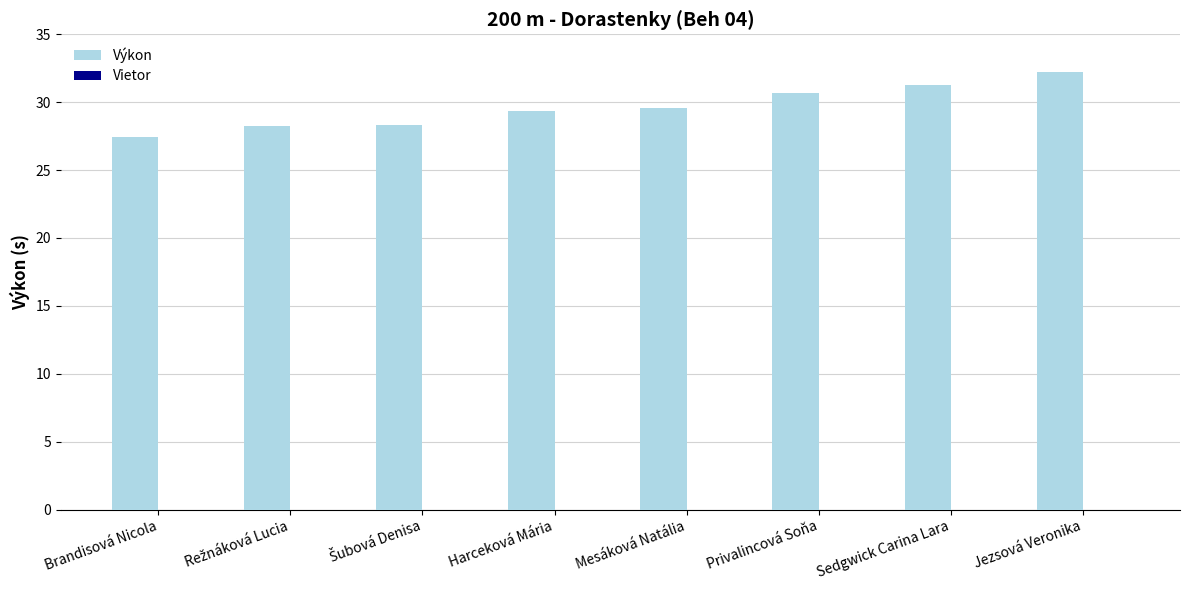

What position from the right is Jezsová Veronika?

1